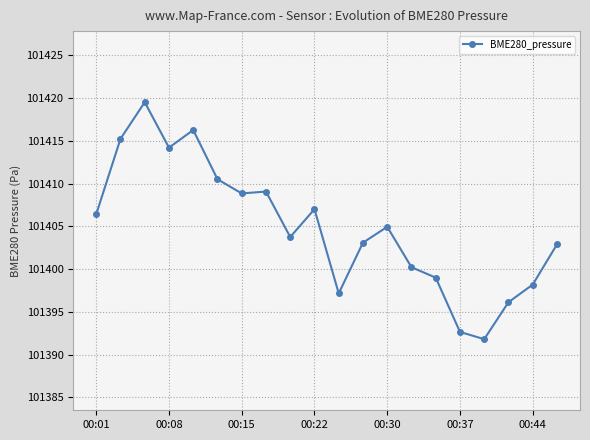

What is the sum of all values?

2028096.8